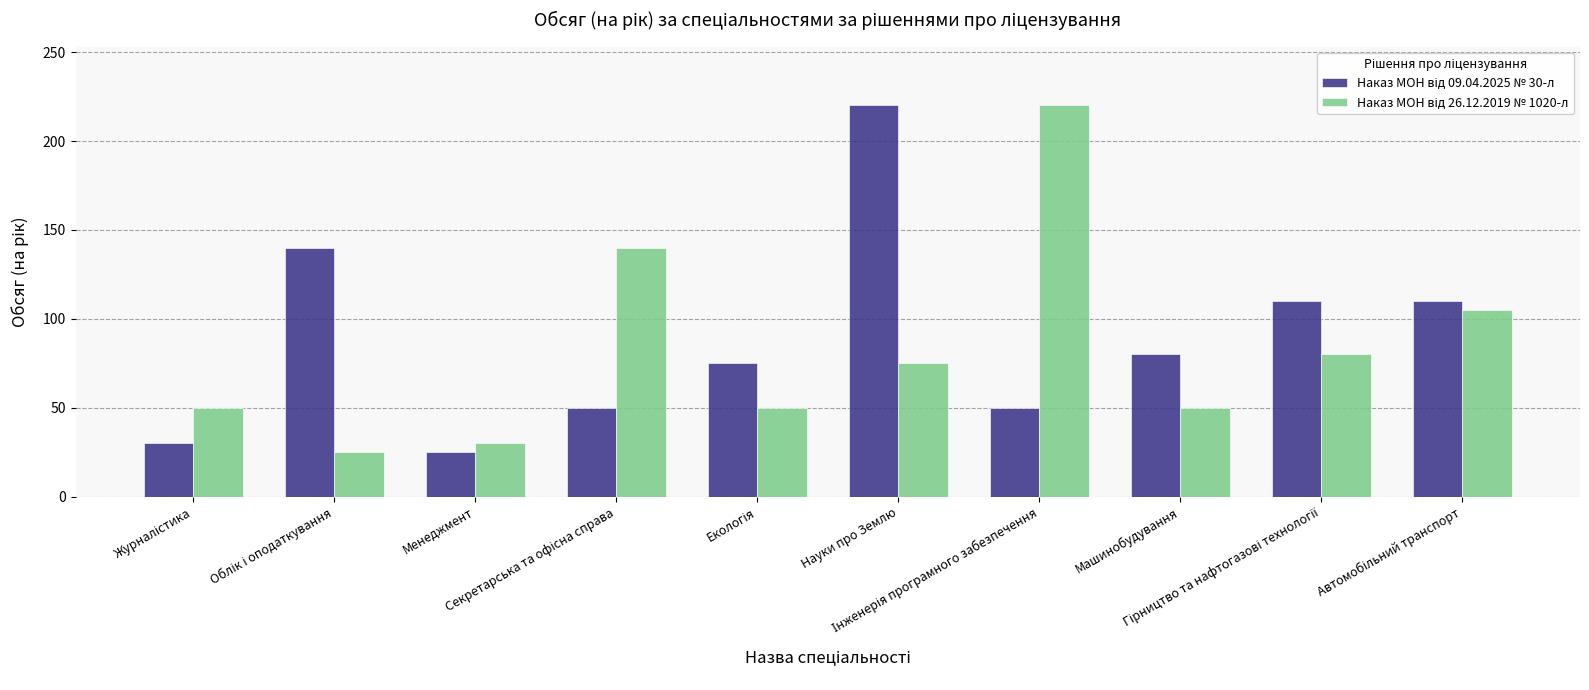

What is the maximum value shown in the chart?

220